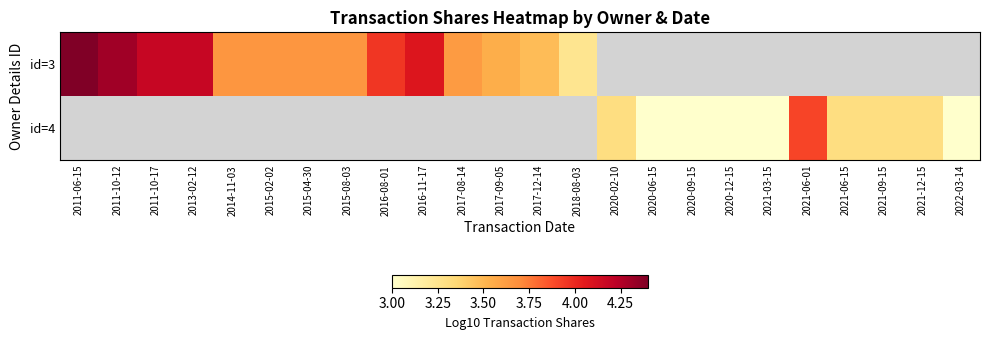

What is the sum of the id=4 values at 2020-02-10 and 2021-06-01?

7.2